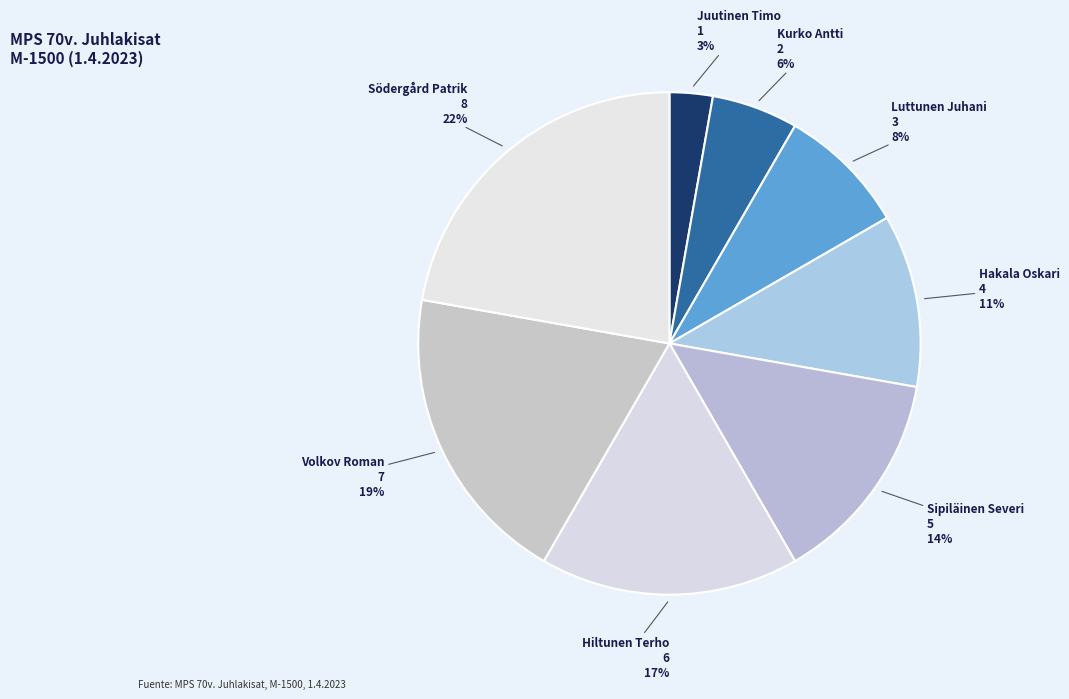

Which category has the biggest portion of the pie?

Södergård Patrik